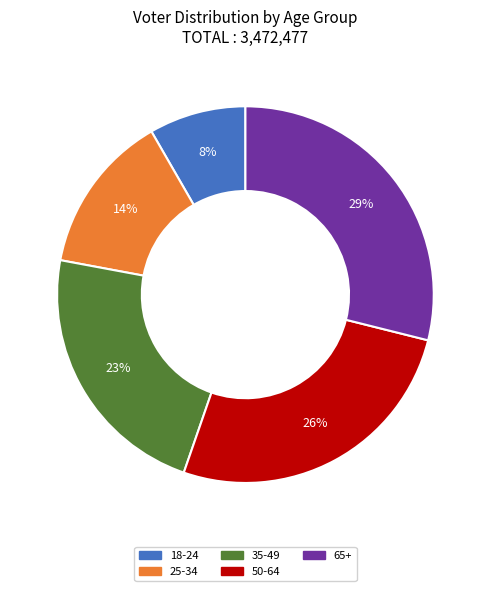

Which slice is the smallest?

18-24